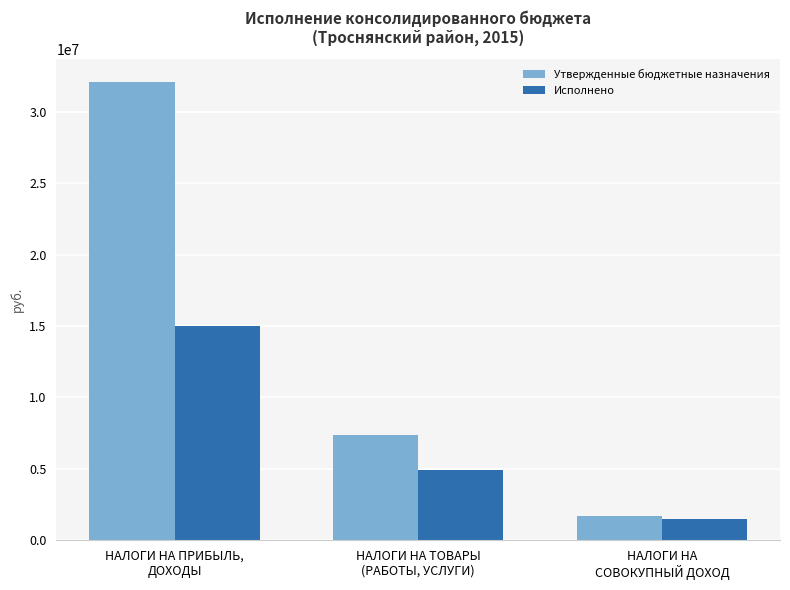

Reading left to right, what are all the values shown in this chart?

Утвержденные бюджетные назначения: 32122000.0	7336000.0	1685600.0
Исполнено: 14983709.8	4884371.0	1426859.8